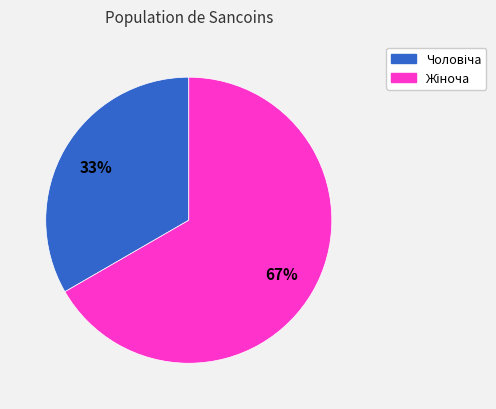

To the nearest percent, what is the average slice percentage?

50%